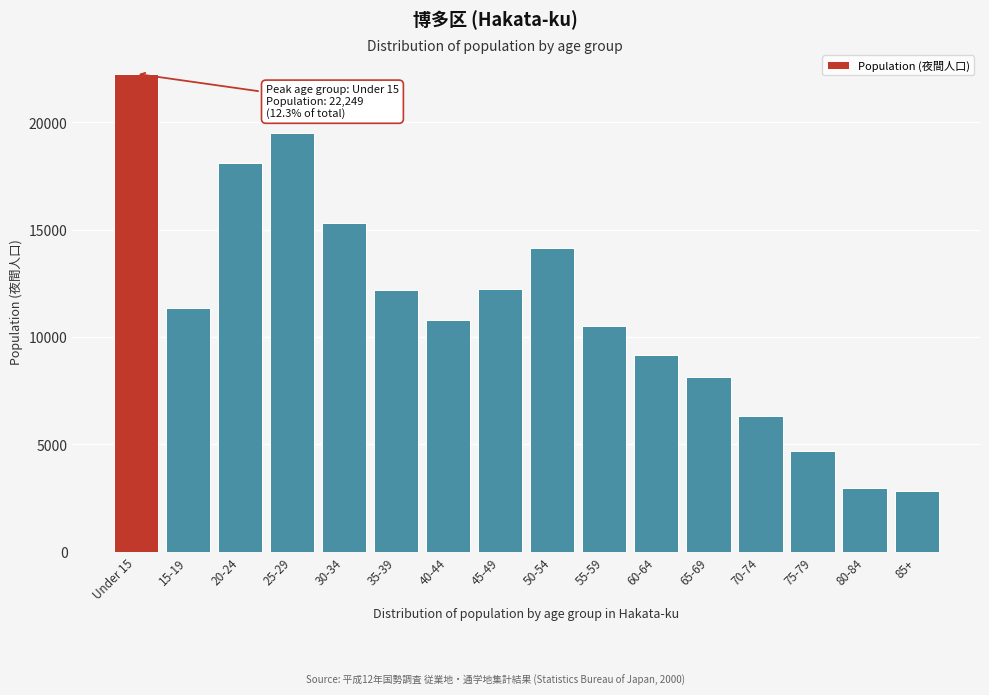

What is the change in value from 35-39 to 40-44?

-1387